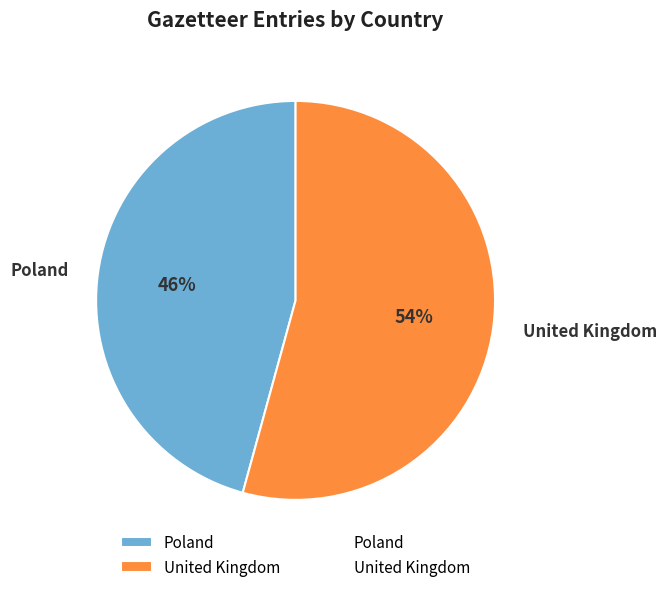

True or false: United Kingdom accounts for 54% of the total.

True